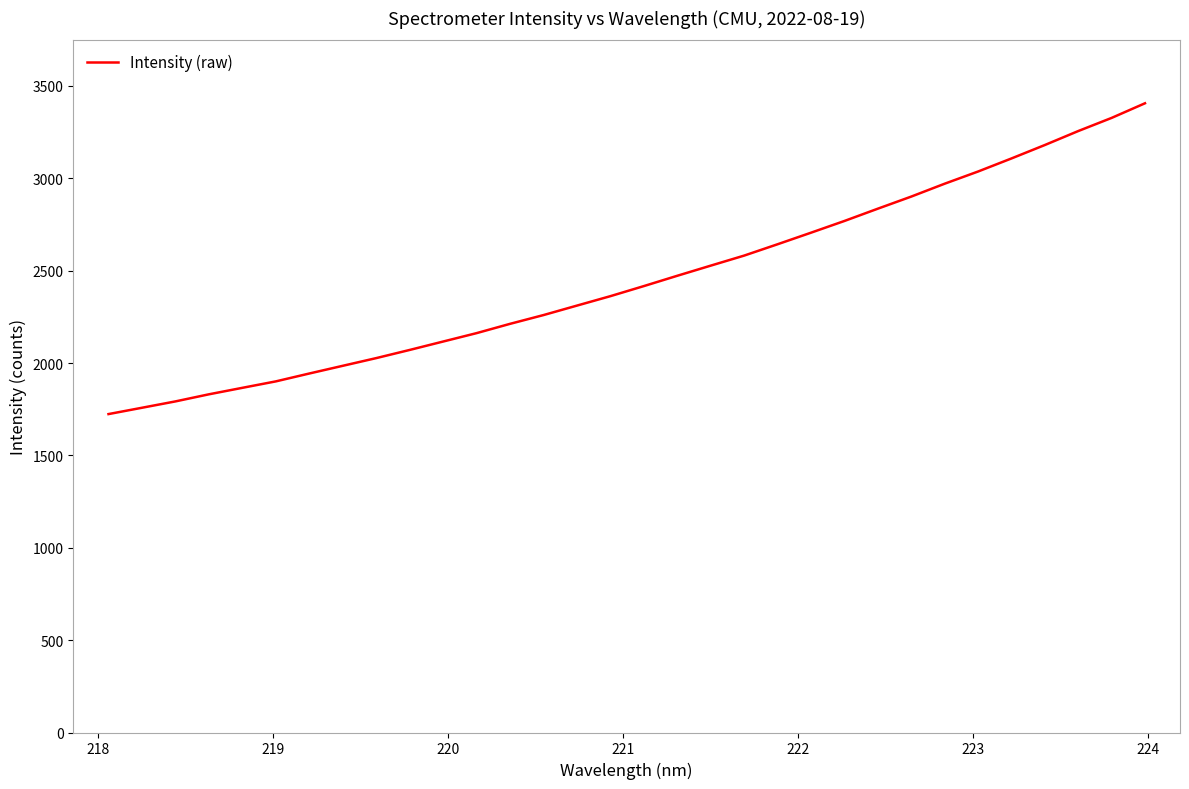

What is the smallest value displayed?

1723.7